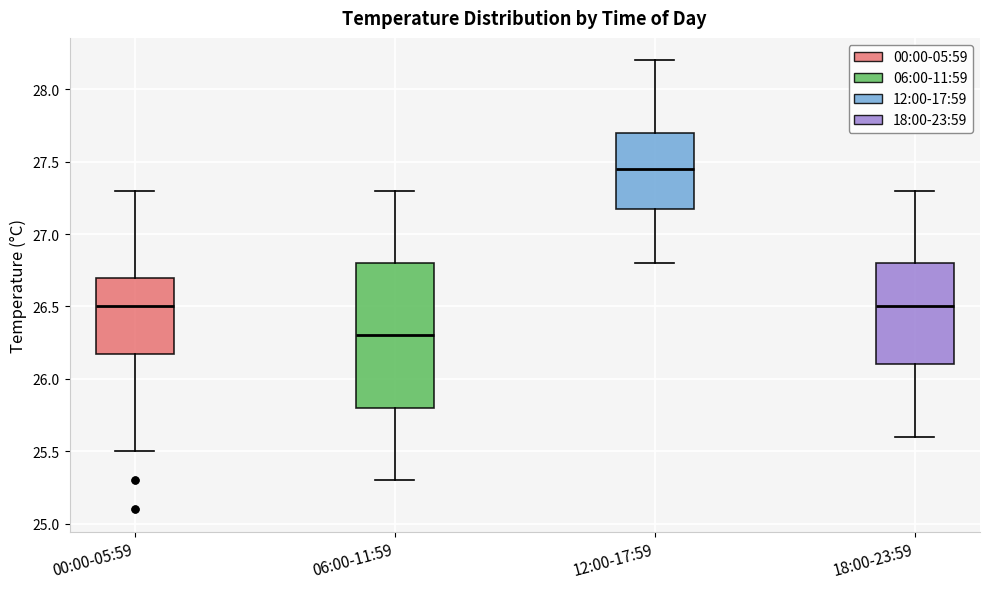

Which box has the lowest median line?

06:00-11:59